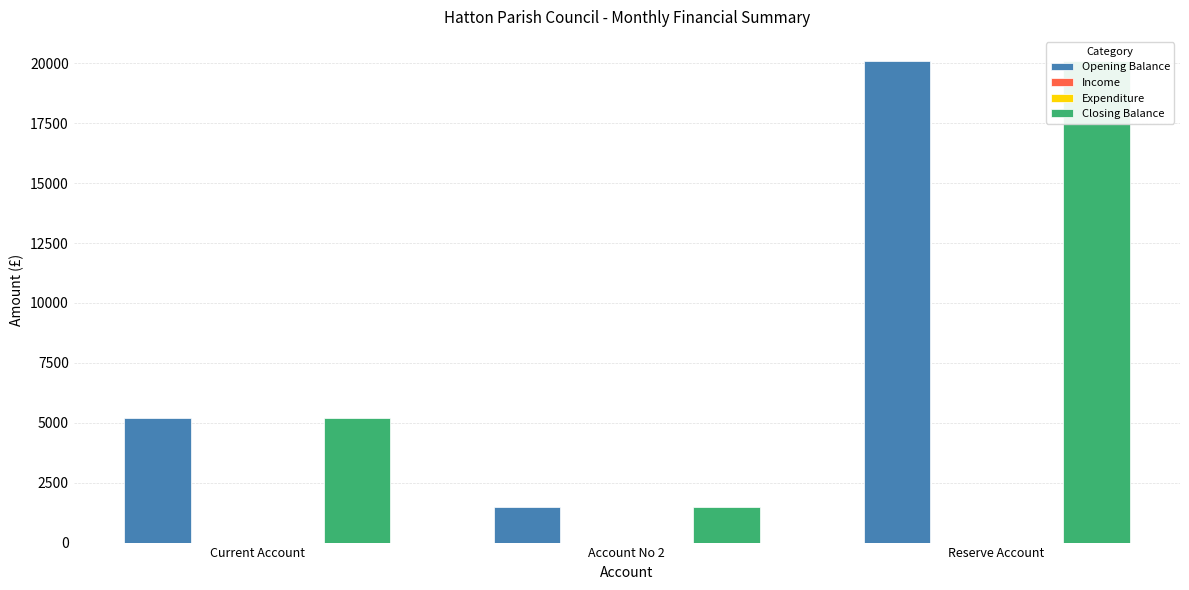

What is the total value across all series at Current Account?

10418.2